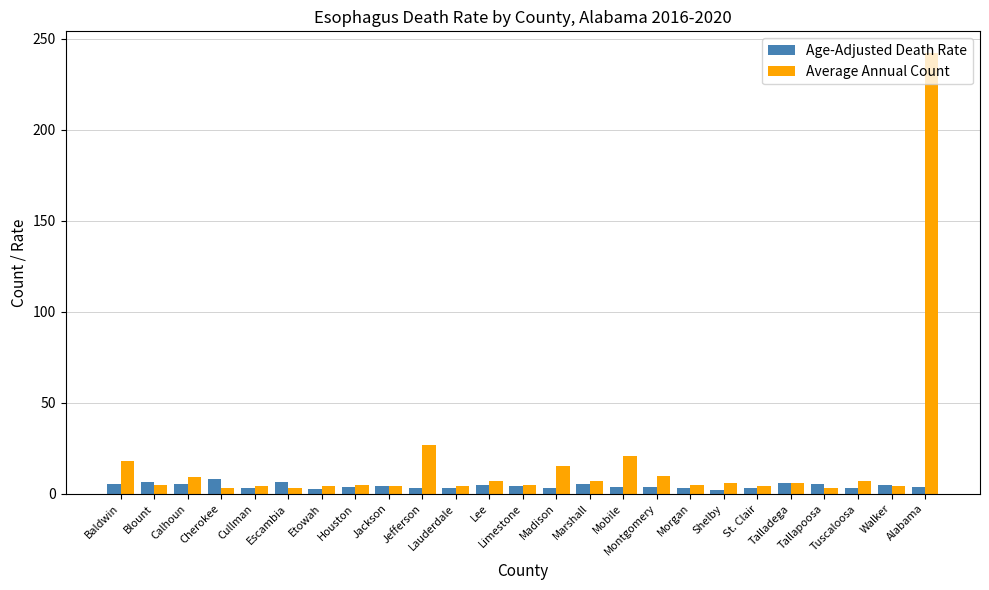

Count the number of categories in the chart.

25